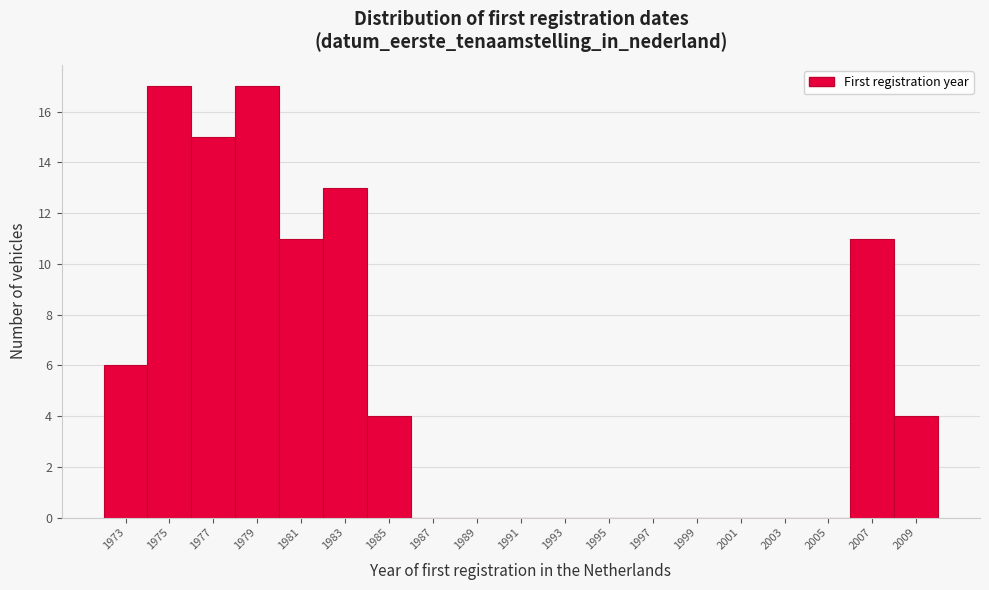

Reading left to right, extract all data points from this chart.

1973=6	1975=17	1977=15	1979=17	1981=11	1983=13	1985=4	1987=0	1989=0	1991=0	1993=0	1995=0	1997=0	1999=0	2001=0	2003=0	2005=0	2007=11	2009=4